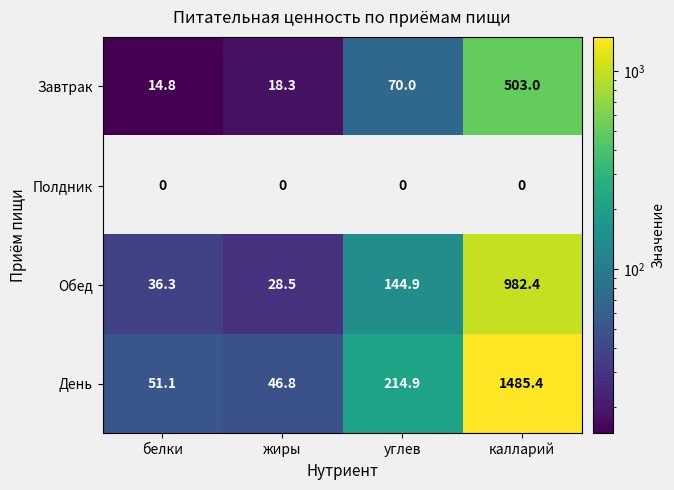

Which series has the largest range (max minus min)?

День